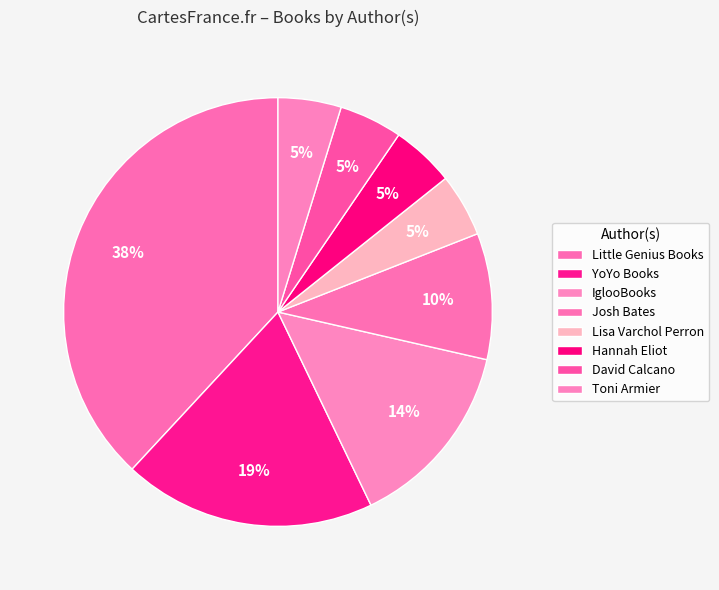

How many slices are in this pie chart?

8